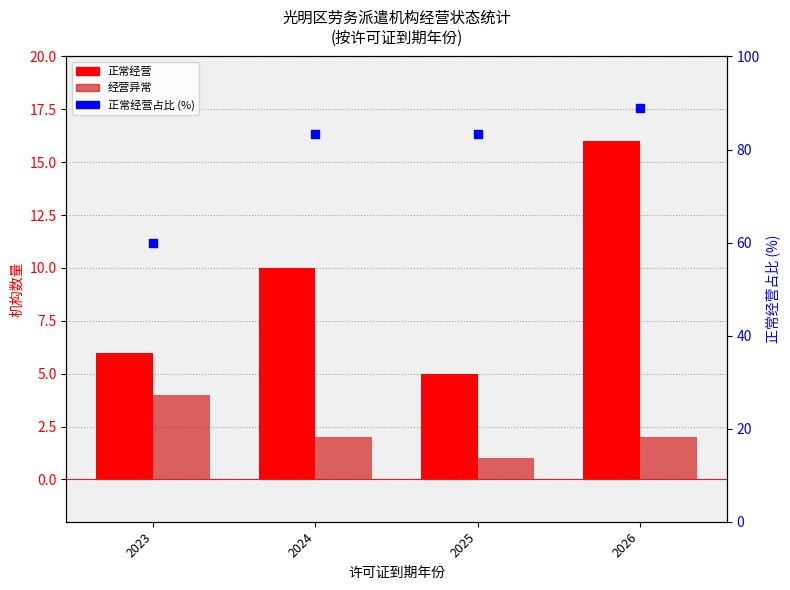

Is the value of 经营异常 at 2025 greater than the value of 正常经营 at 2026?

No